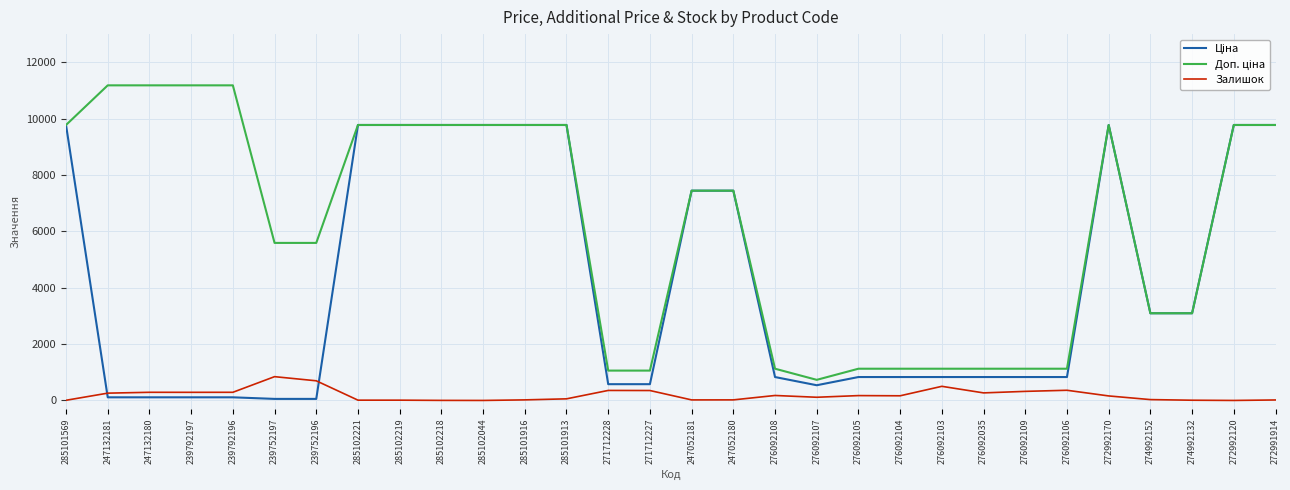

Is it true that Залишок equals 323.0 at 276092109?

True